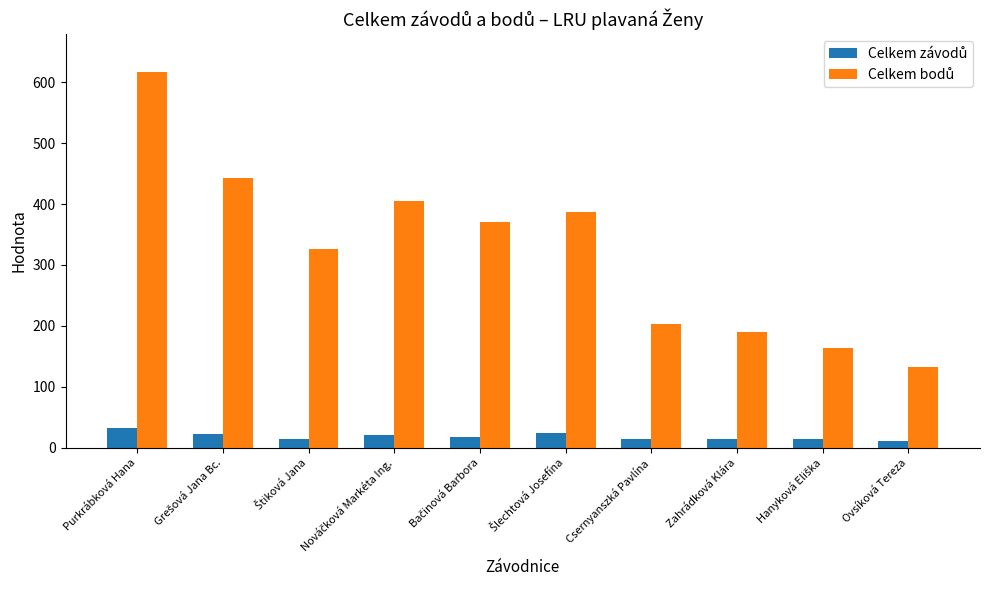

What is the maximum value shown in the chart?

617